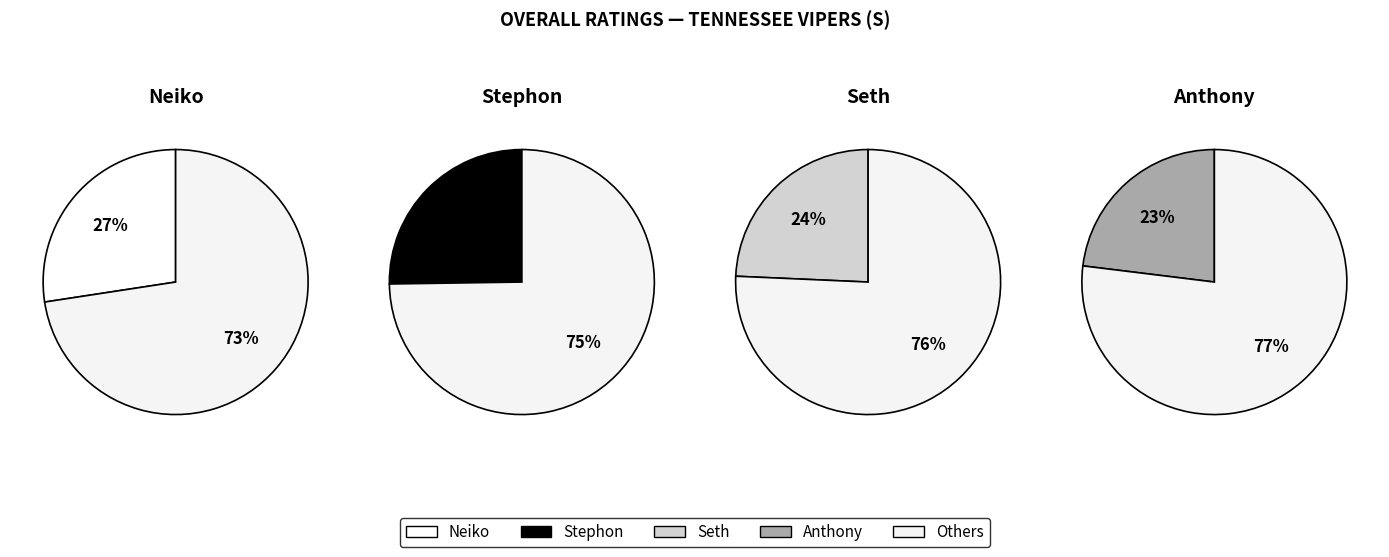

Rank the categories by value from highest to lowest.

Neiko, Stephon, Seth, Anthony